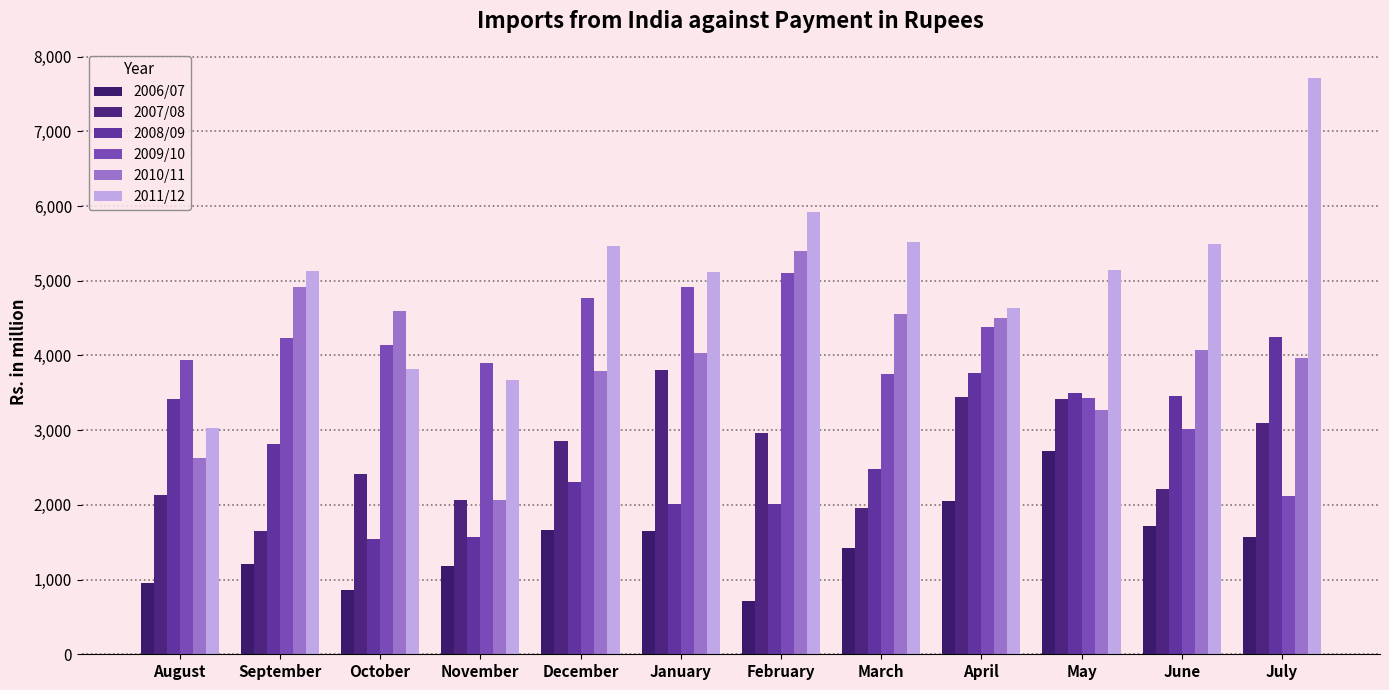

What is the value of the 2009/10 bar at the 9th from the left?

4382.1